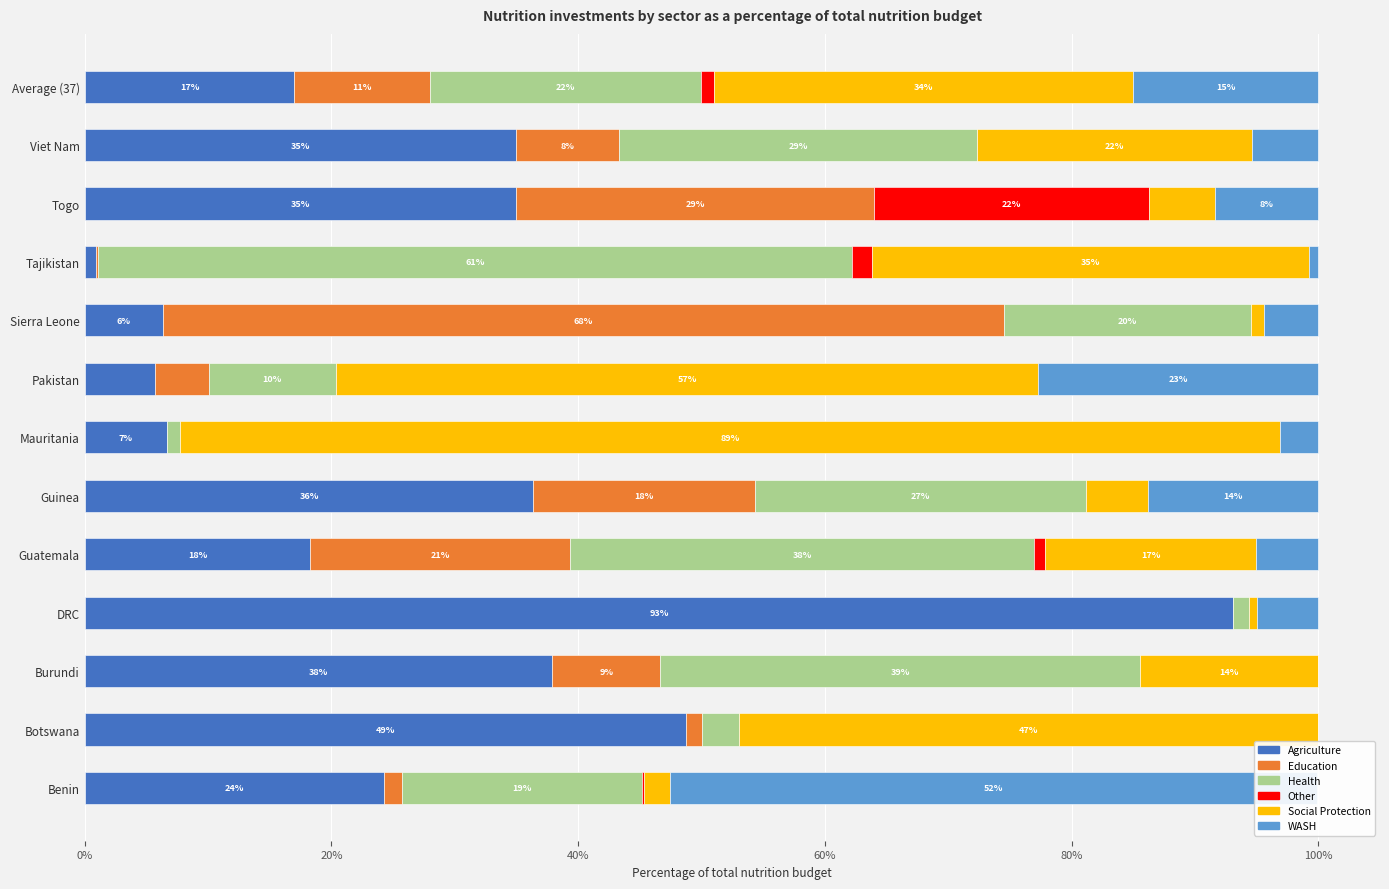

What is the difference between the maximum and minimum values in the Other series?

0.2